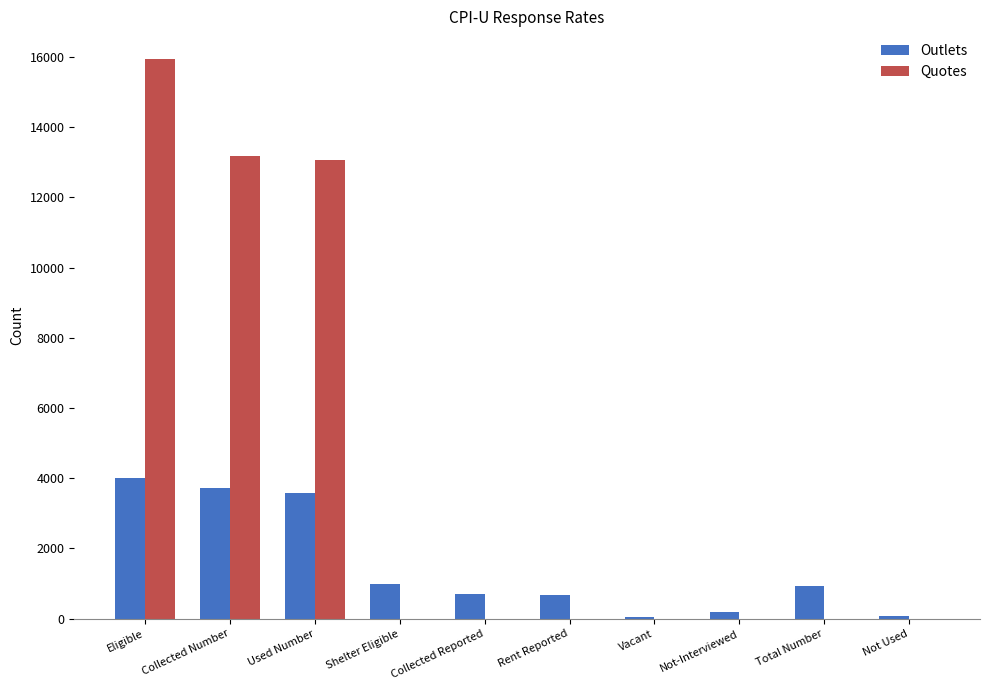

How many groups of bars are there?

10